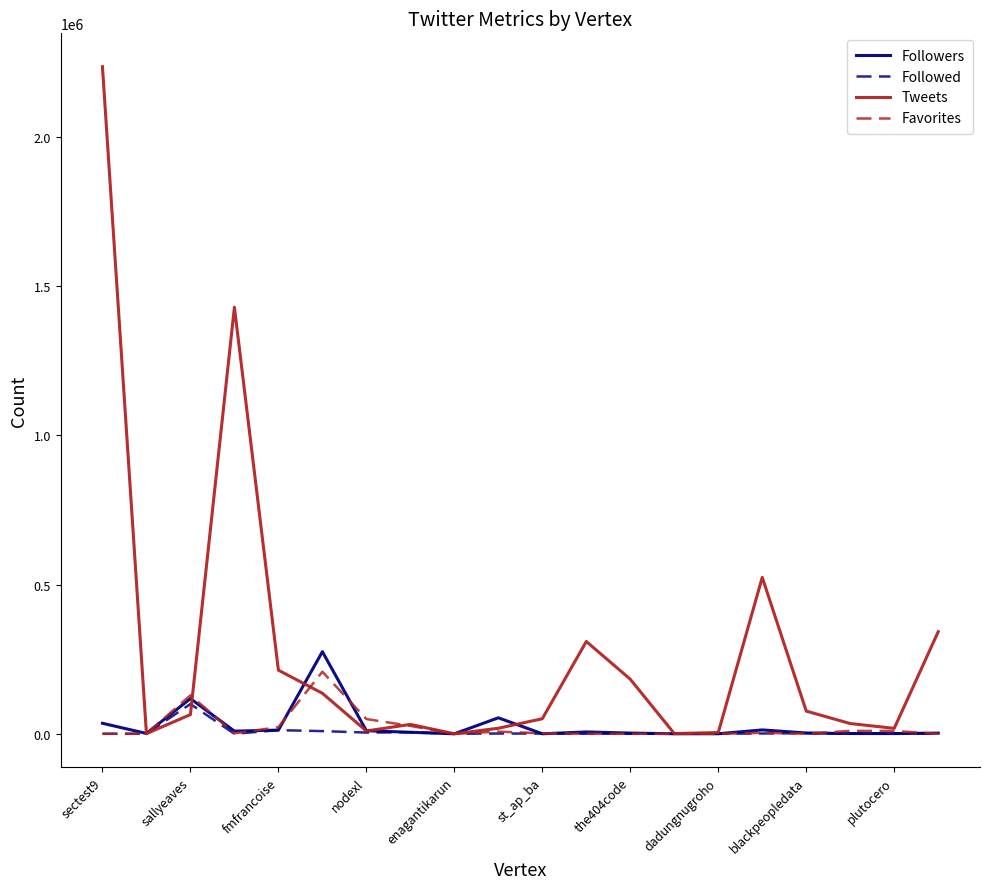

Which series has the largest total across all categories?

Tweets